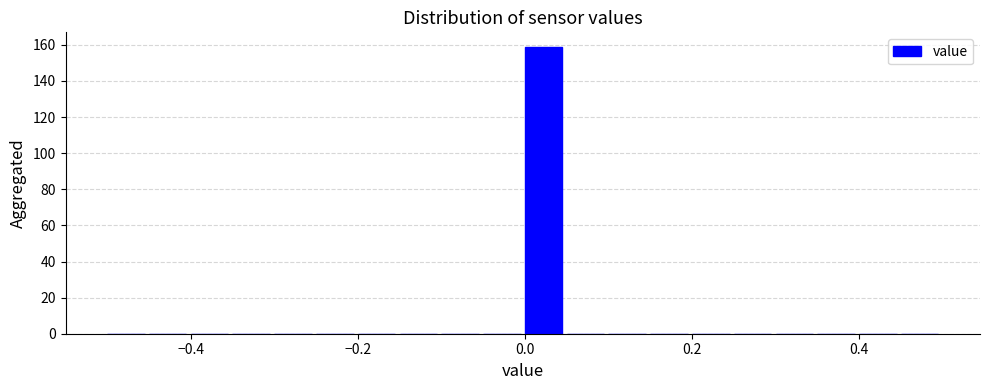

Read against the x-axis, roughly where is the centre of the tallest bar?

0.02